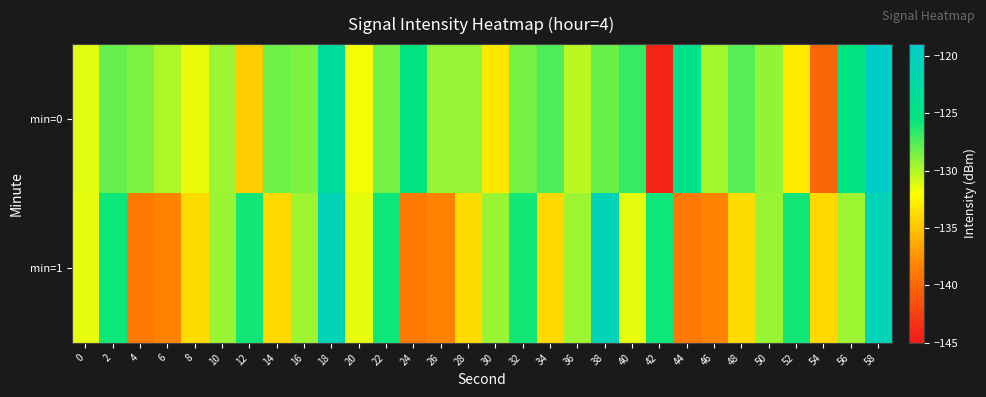

At which category does the chart reach its minimum across all series?

42